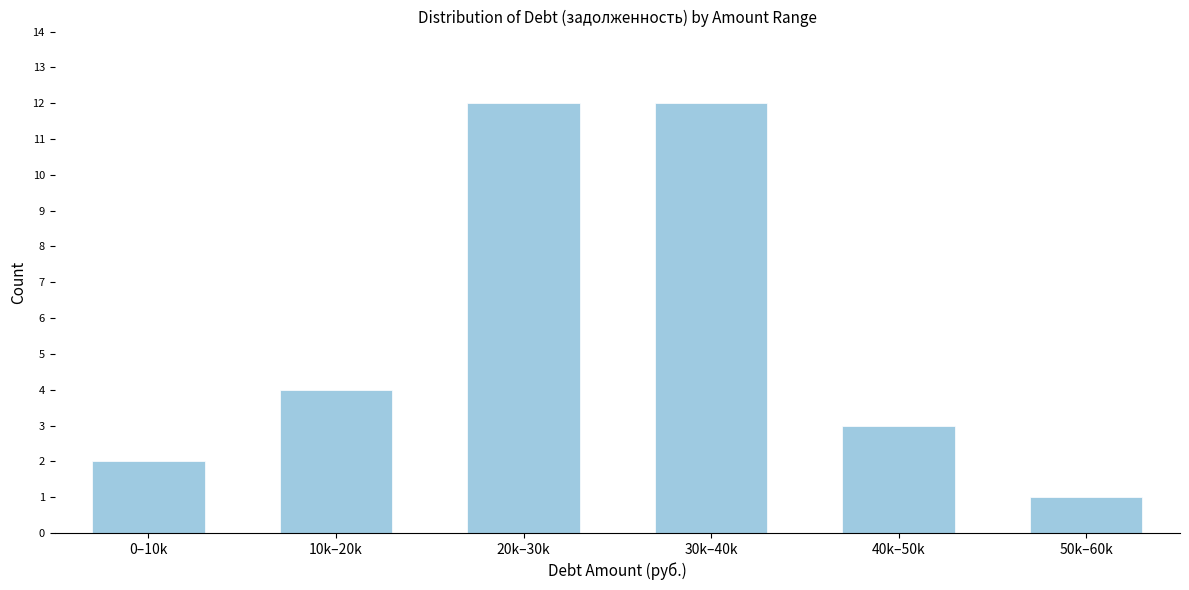

Reading right to left, transcribe all the data shown in this chart.

50k–60k=1	40k–50k=3	30k–40k=12	20k–30k=12	10k–20k=4	0–10k=2